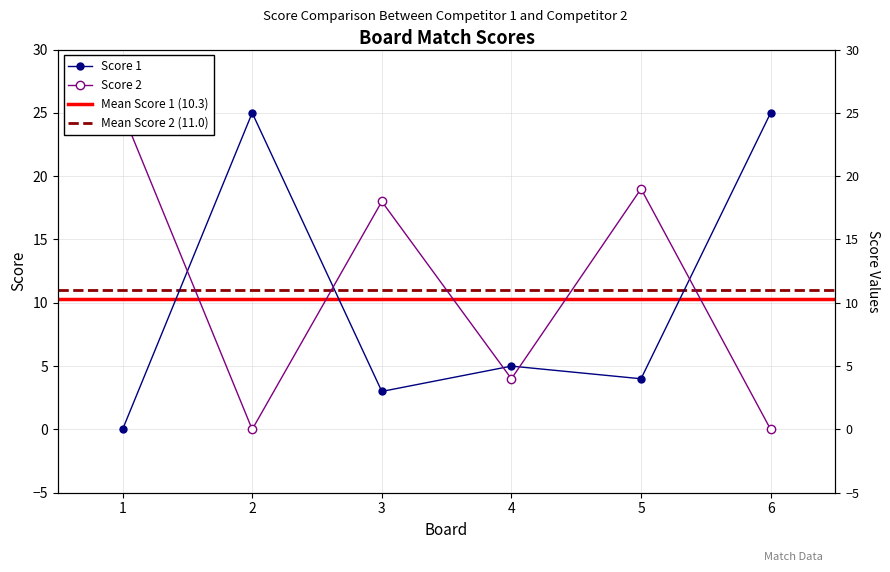

Where is the first local minimum for Score 1?

3